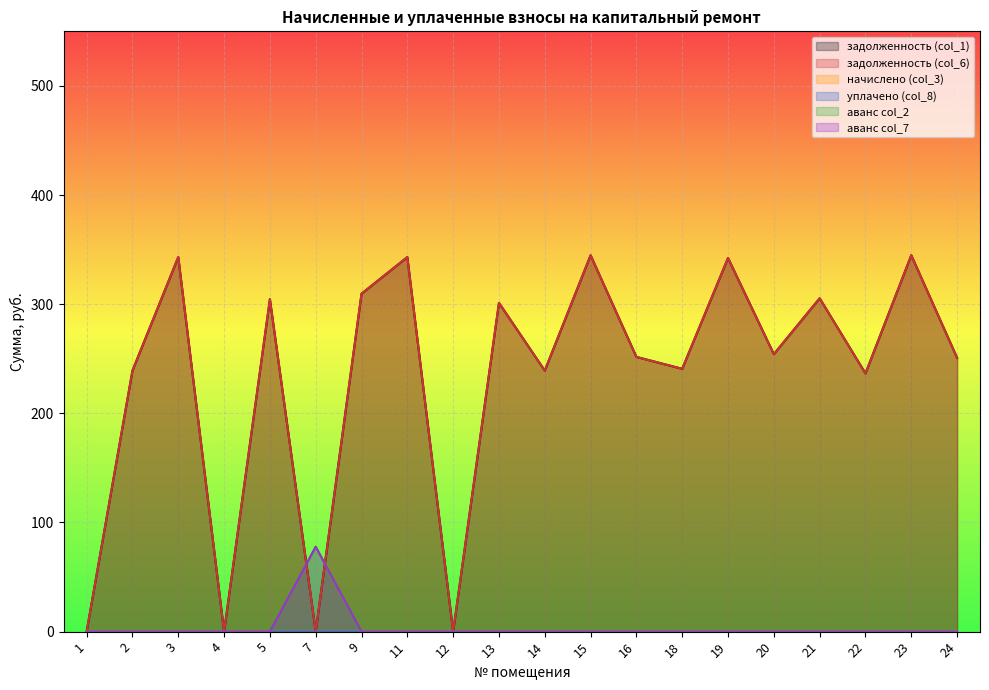

At which category is the sum across all series the highest?

15